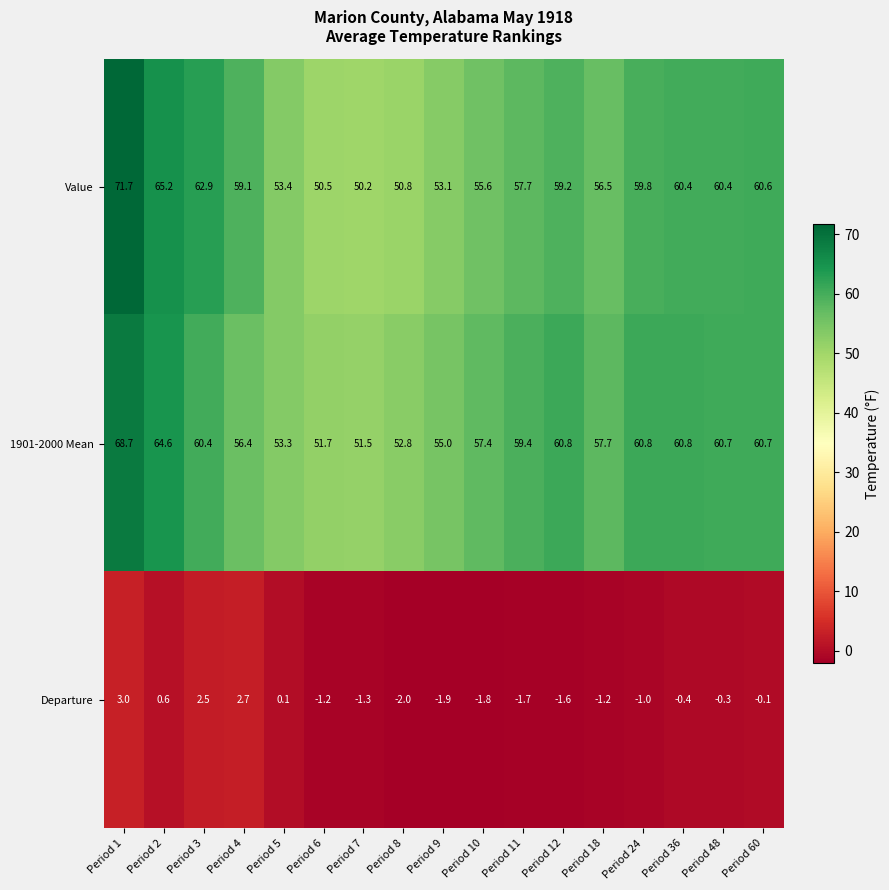

Is it true that Value equals 108.7 at Period 2?

False